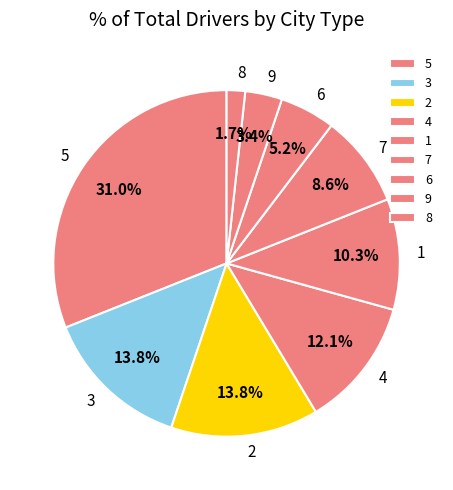

What is the smallest slice in the pie chart?

8